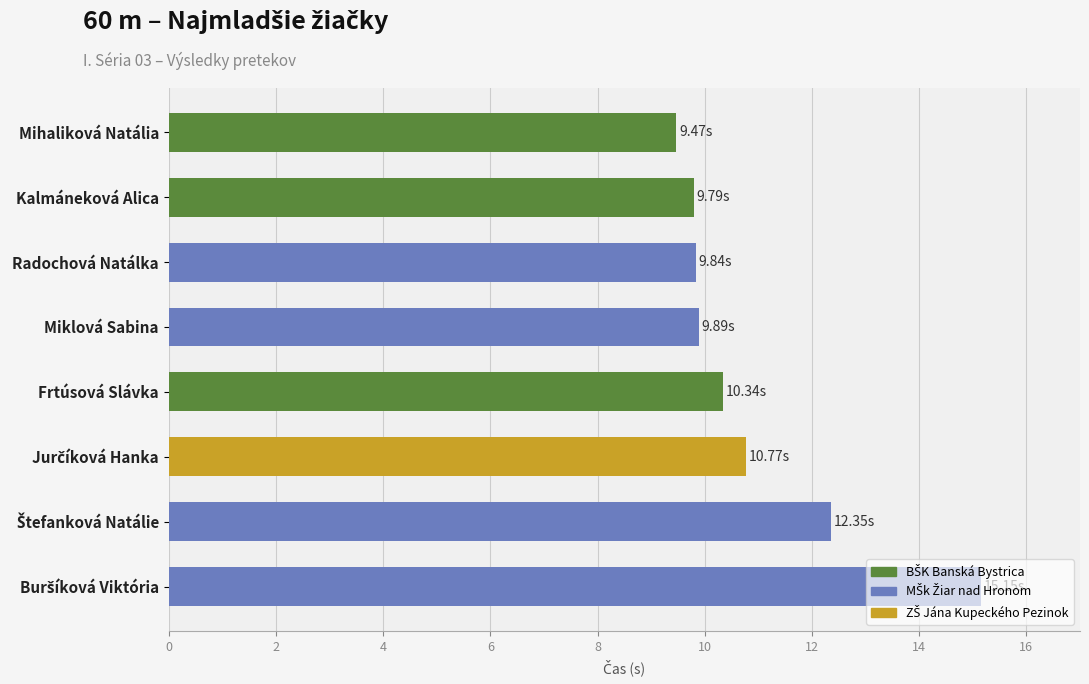

Does the chart contain any negative values?

No